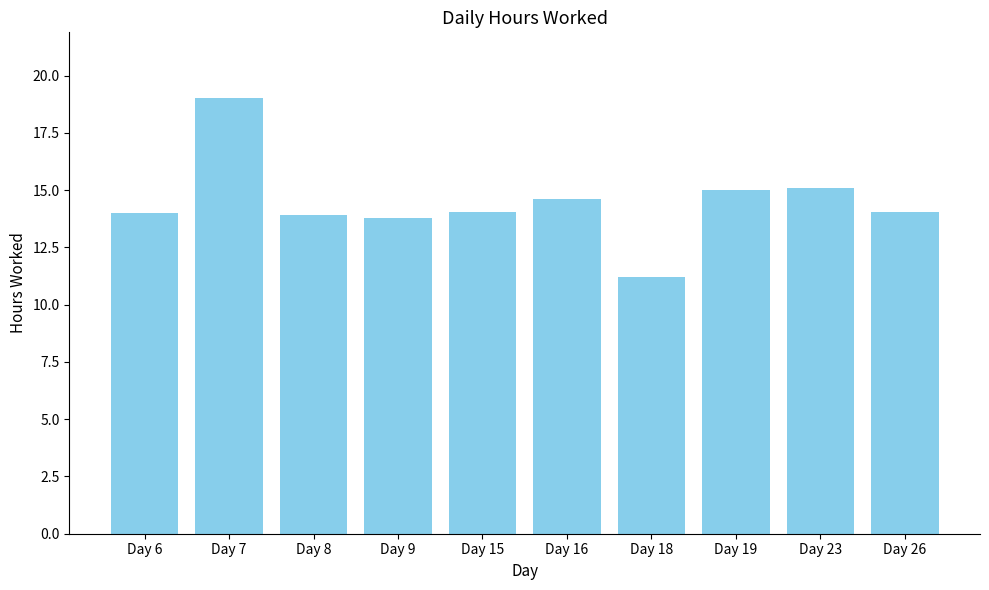

Count the number of categories in the chart.

10